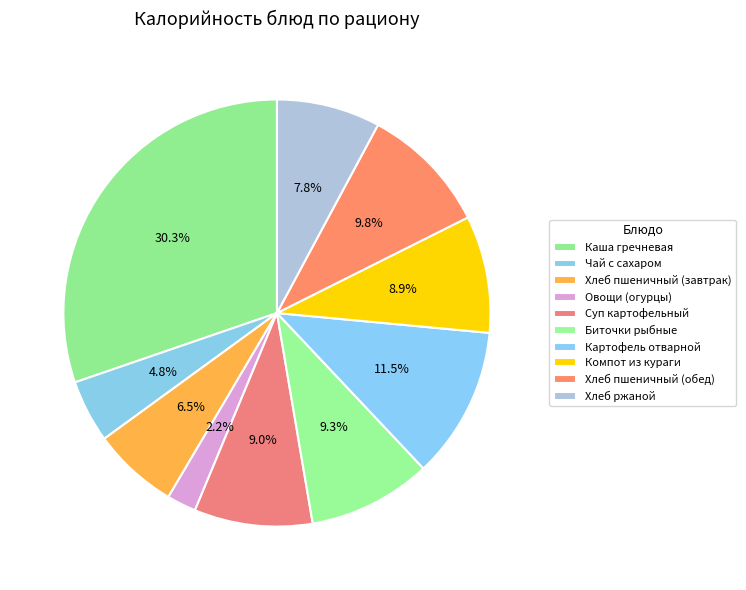

Does Компот из кураги represent more than half of the total?

No